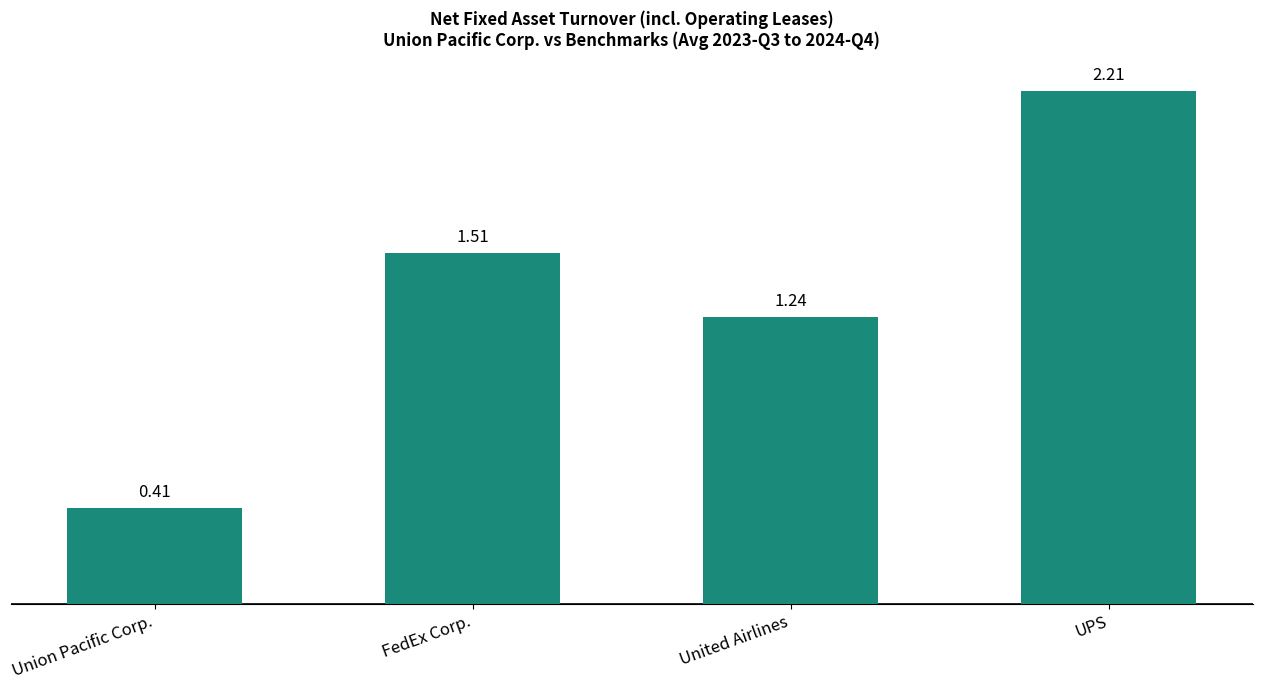

Where is the data nearest to the value 1?

United Airlines